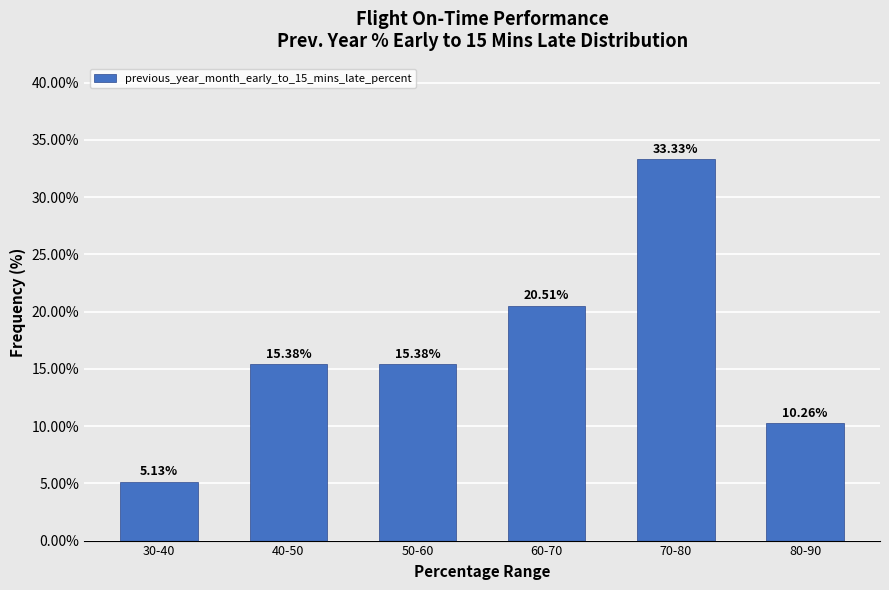

Between 80-90 and 30-40, which is larger?

80-90